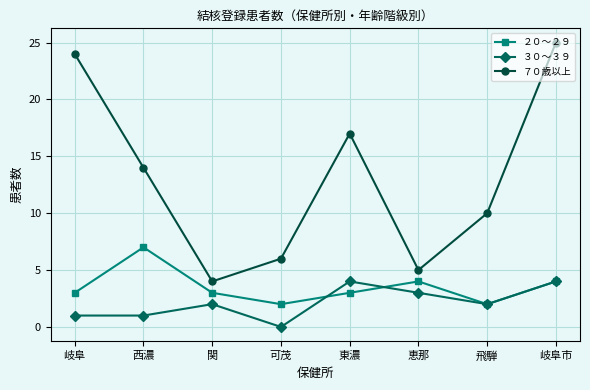

Reading left to right, list all the values displayed in this chart.

２０～２９: 岐阜=3	西濃=7	関=3	可茂=2	東濃=3	恵那=4	飛騨=2	岐阜市=4
３０～３９: 岐阜=1	西濃=1	関=2	可茂=0	東濃=4	恵那=3	飛騨=2	岐阜市=4
７０歳以上: 岐阜=24	西濃=14	関=4	可茂=6	東濃=17	恵那=5	飛騨=10	岐阜市=25